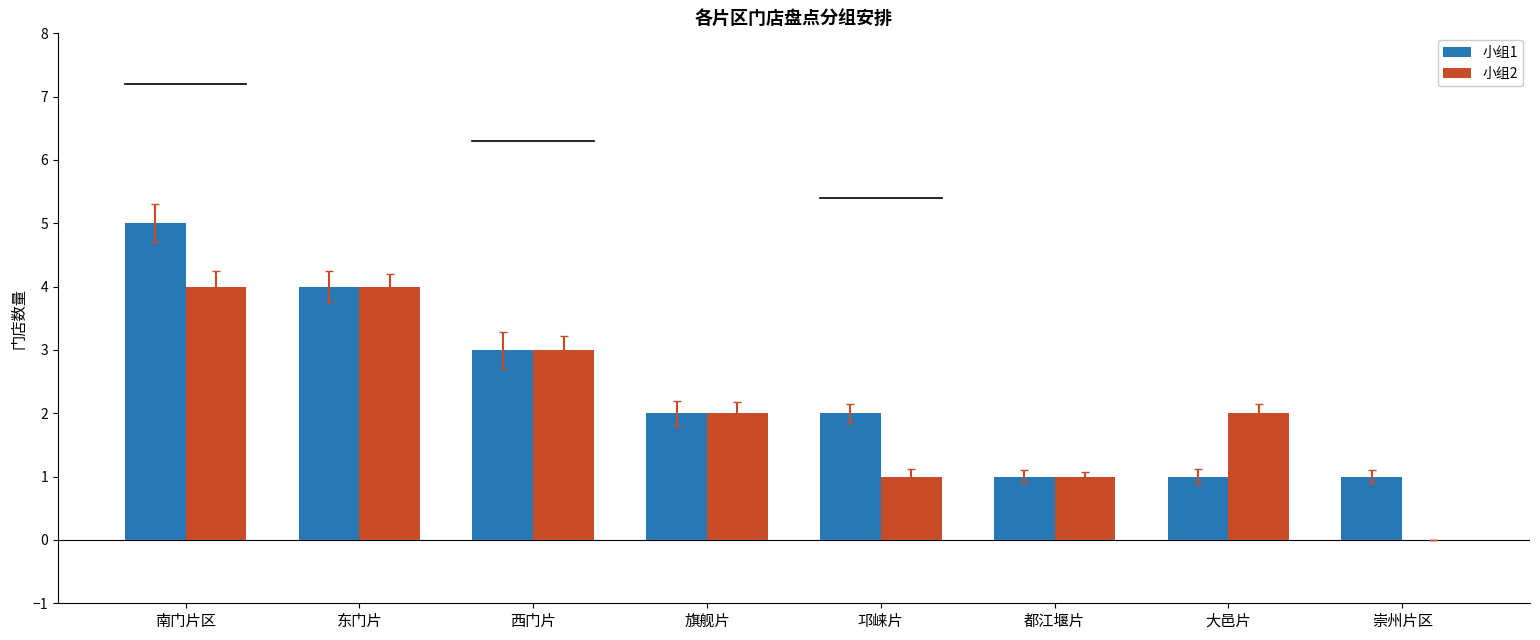

Which series changed the most between 南门片区 and 西门片?

小组1